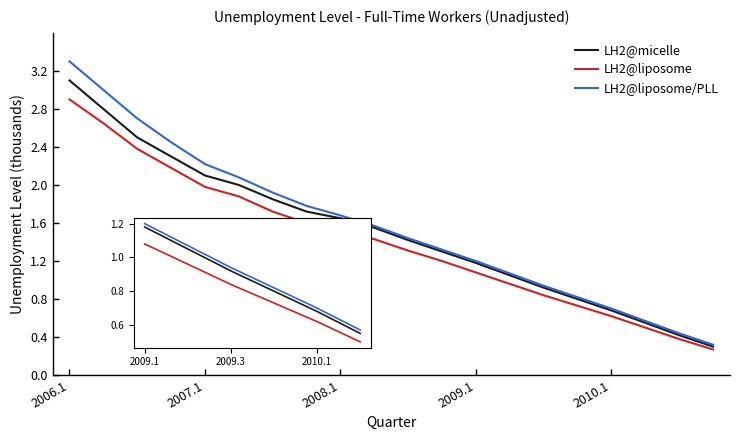

What is the minimum value shown in the chart?

0.3